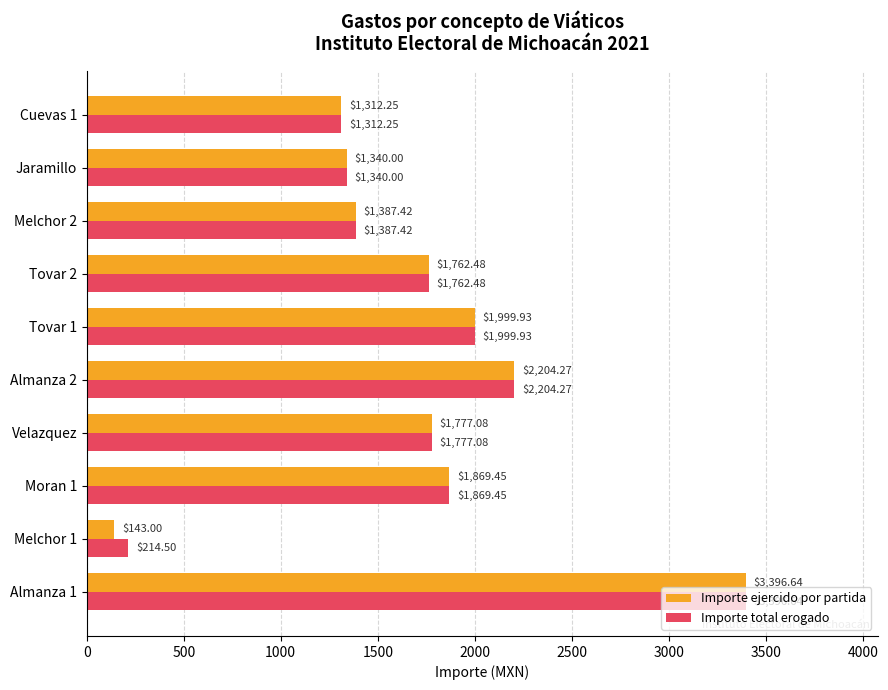

List the labels in order of Importe ejercido por partida value, largest first.

Almanza 1, Almanza 2, Tovar 1, Moran 1, Velazquez, Tovar 2, Melchor 2, Jaramillo, Cuevas 1, Melchor 1